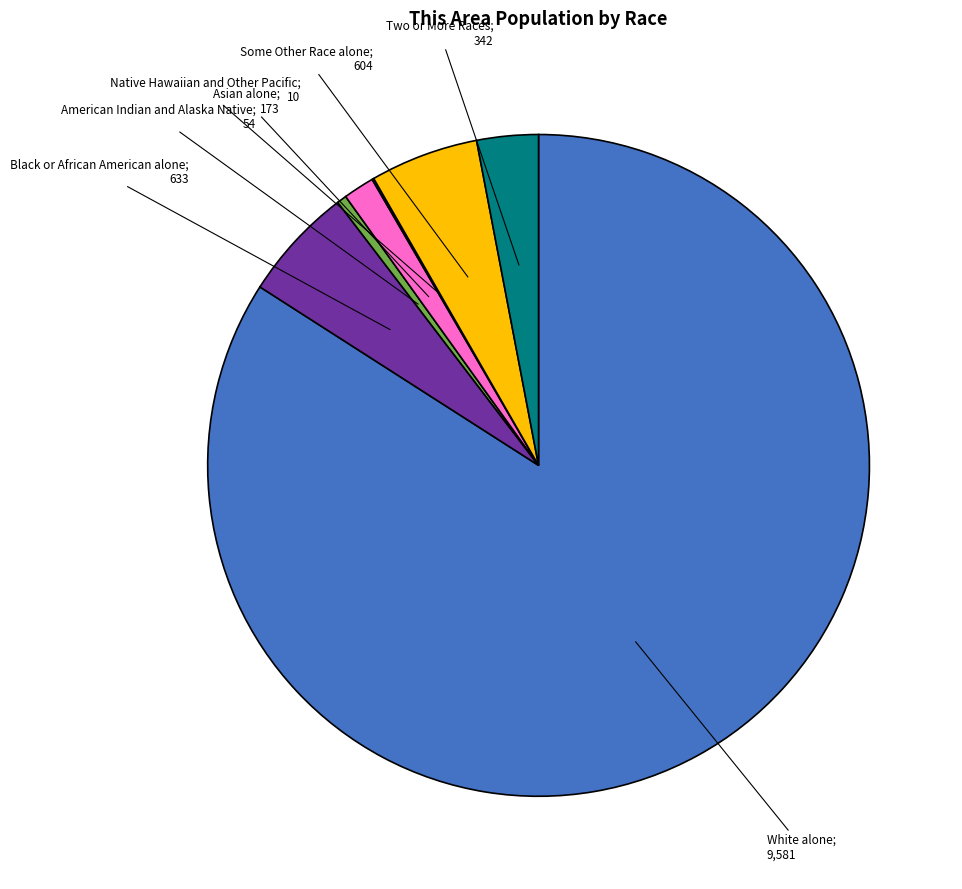

Does any single category account for the majority?

Yes